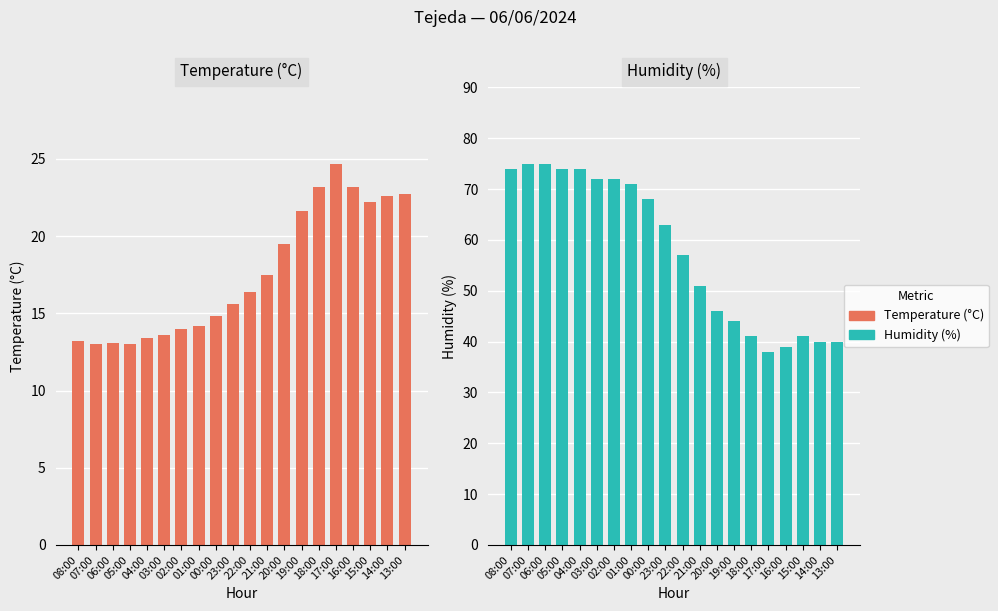

Which series has the widest spread of values?

Humidity (%)